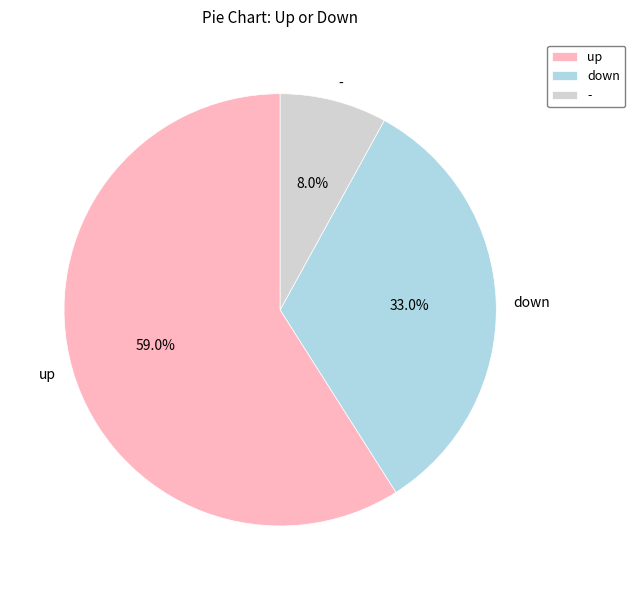

Which category has the biggest portion of the pie?

up